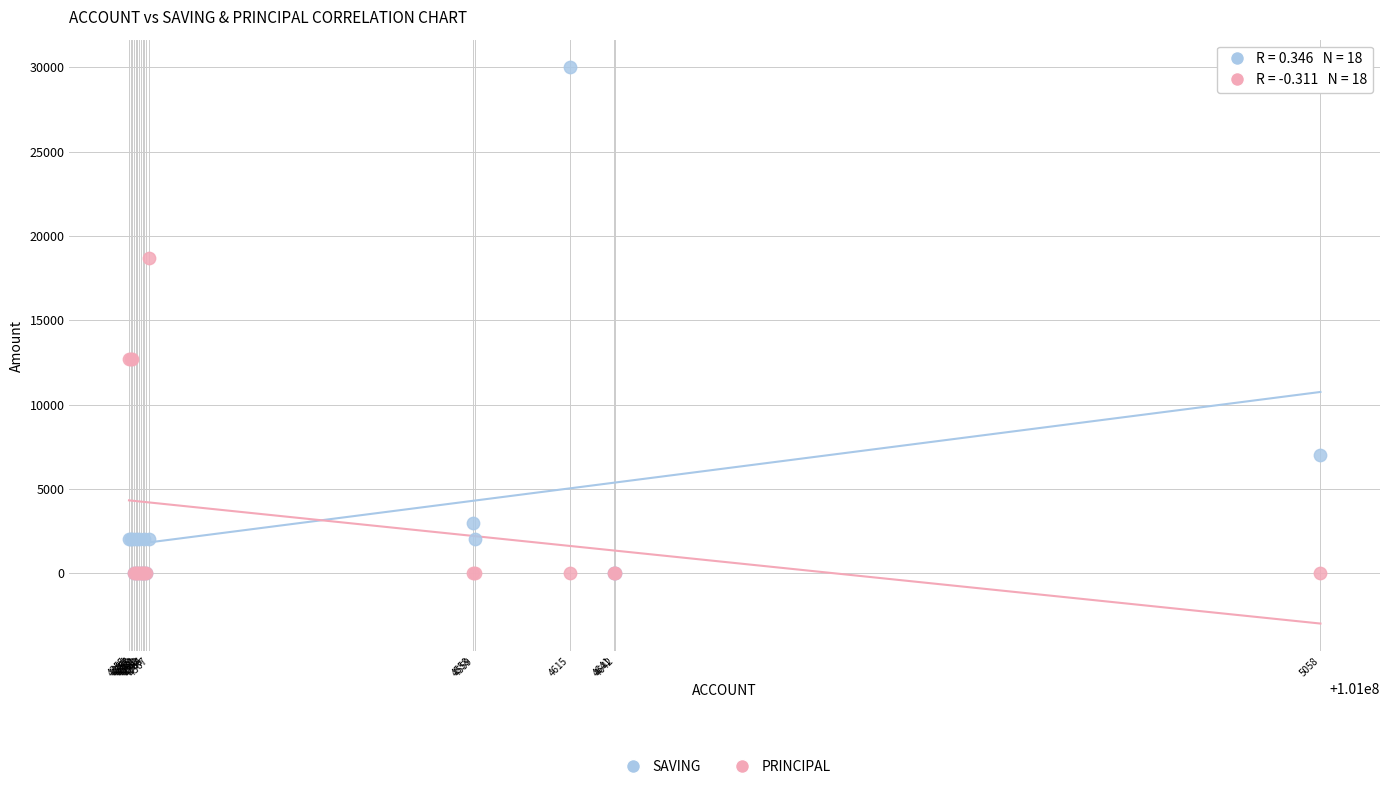

In the PRINCIPAL series, what Y value is closest to 9350?

12700